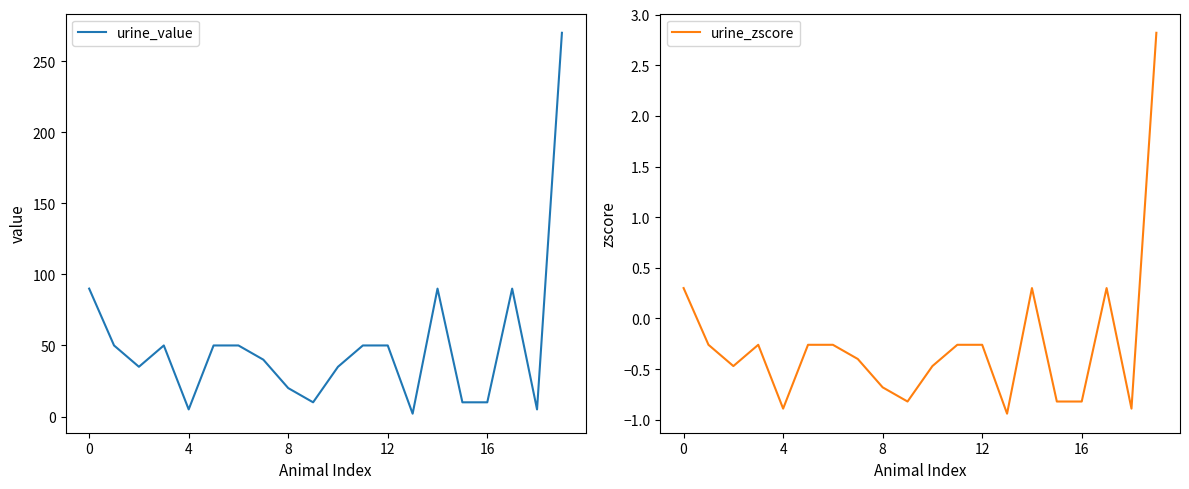

What are all the series names shown in the legend?

urine_value, urine_zscore